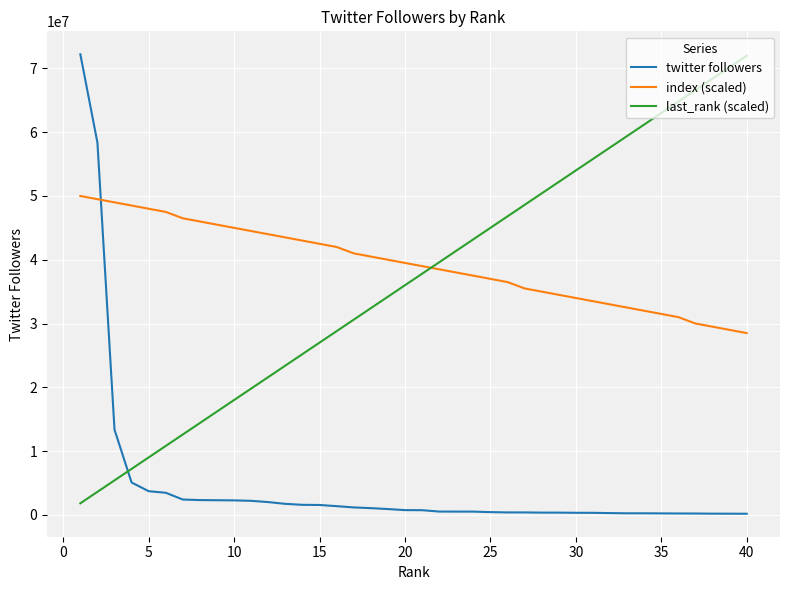

How many values in the twitter followers series are below 733078?

20